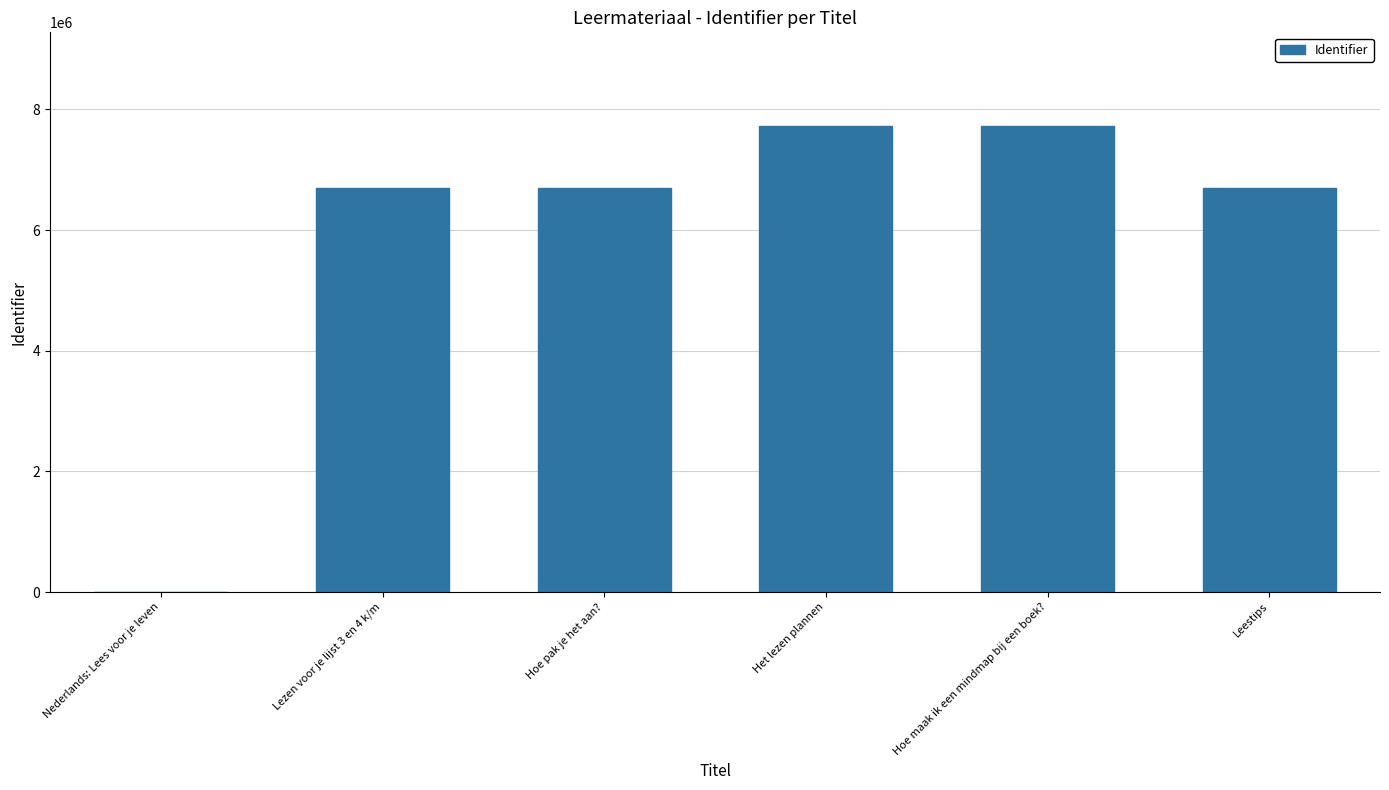

What is the change in value from Lezen voor je lijst 3 en 4 k/m to Leestips?

+64